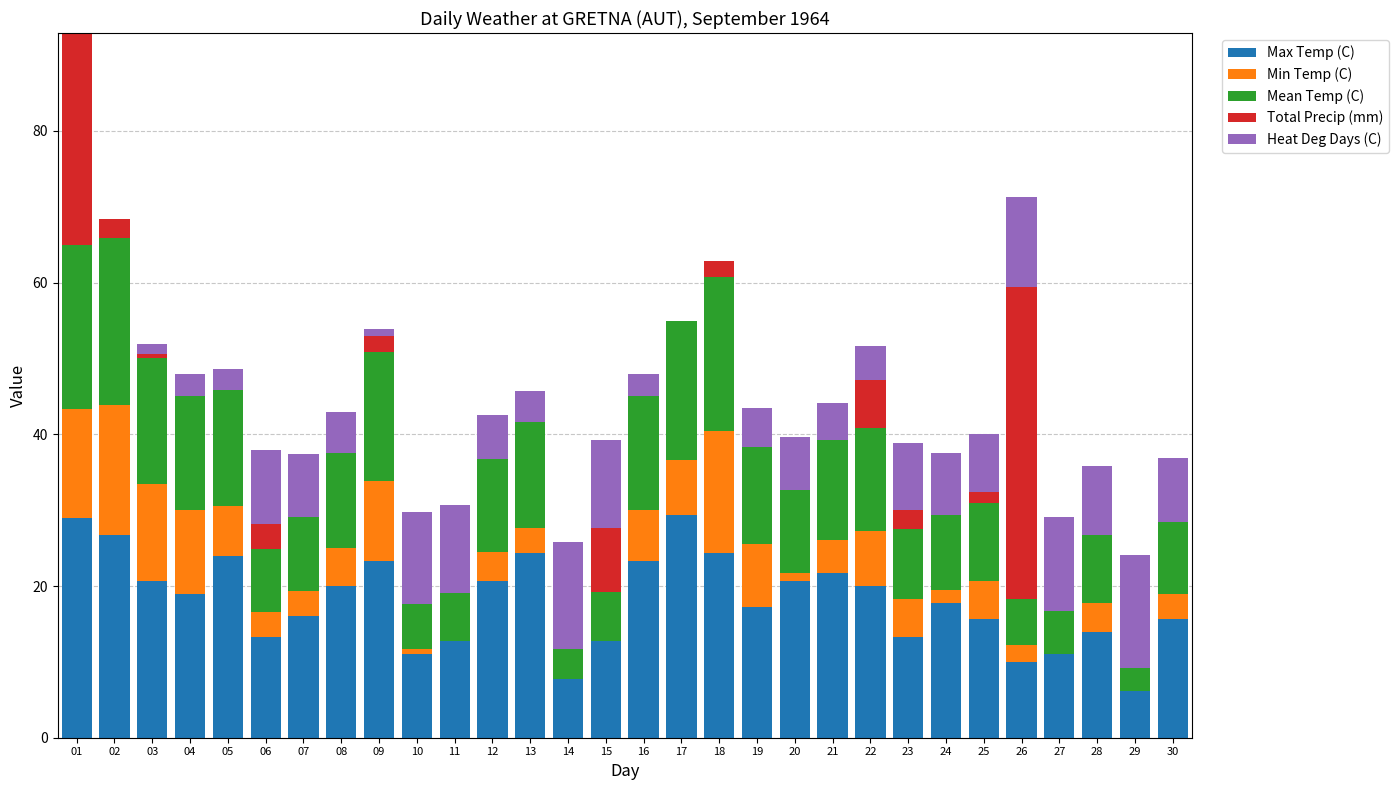

How many bars are there in total?

150